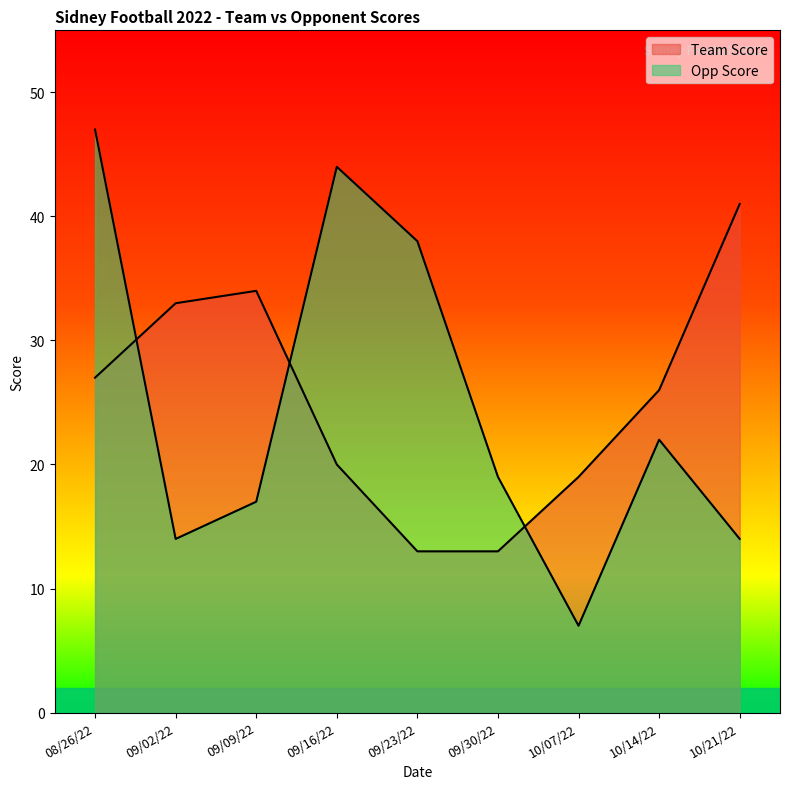

What are all the series names shown in the legend?

Team Score, Opp Score